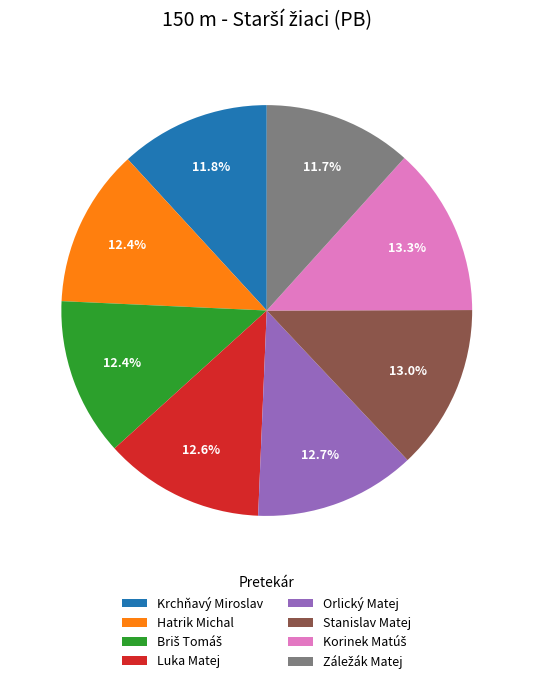

Does any single category account for the majority?

No